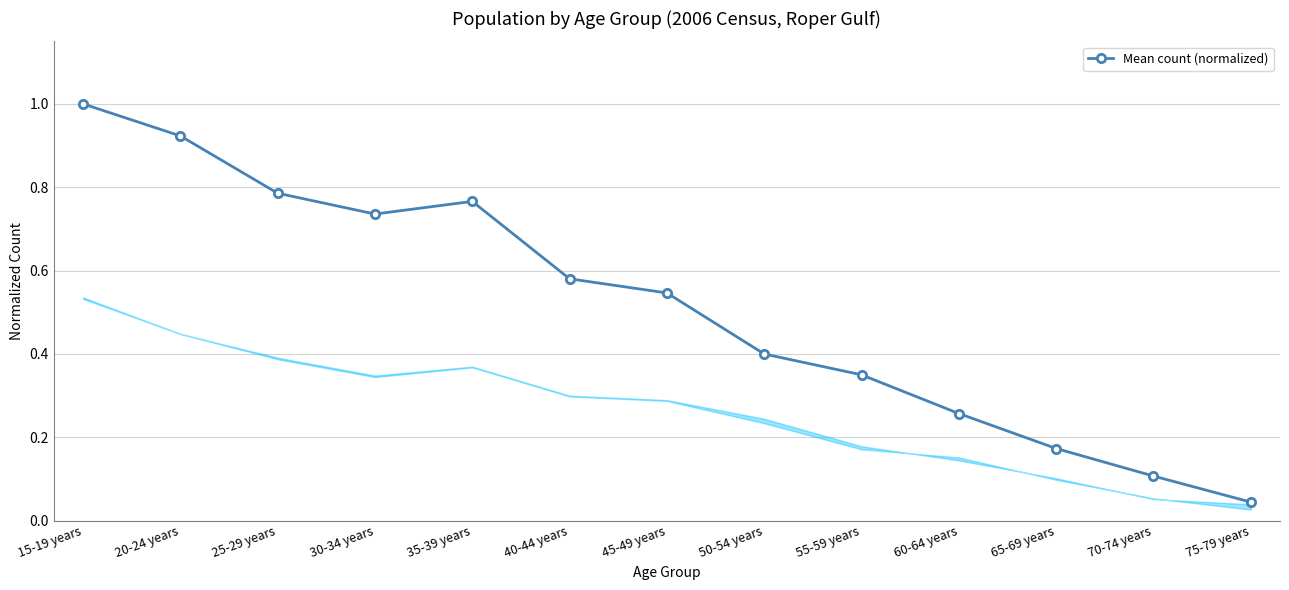

Which has a higher value, 45-49 years or 50-54 years?

45-49 years